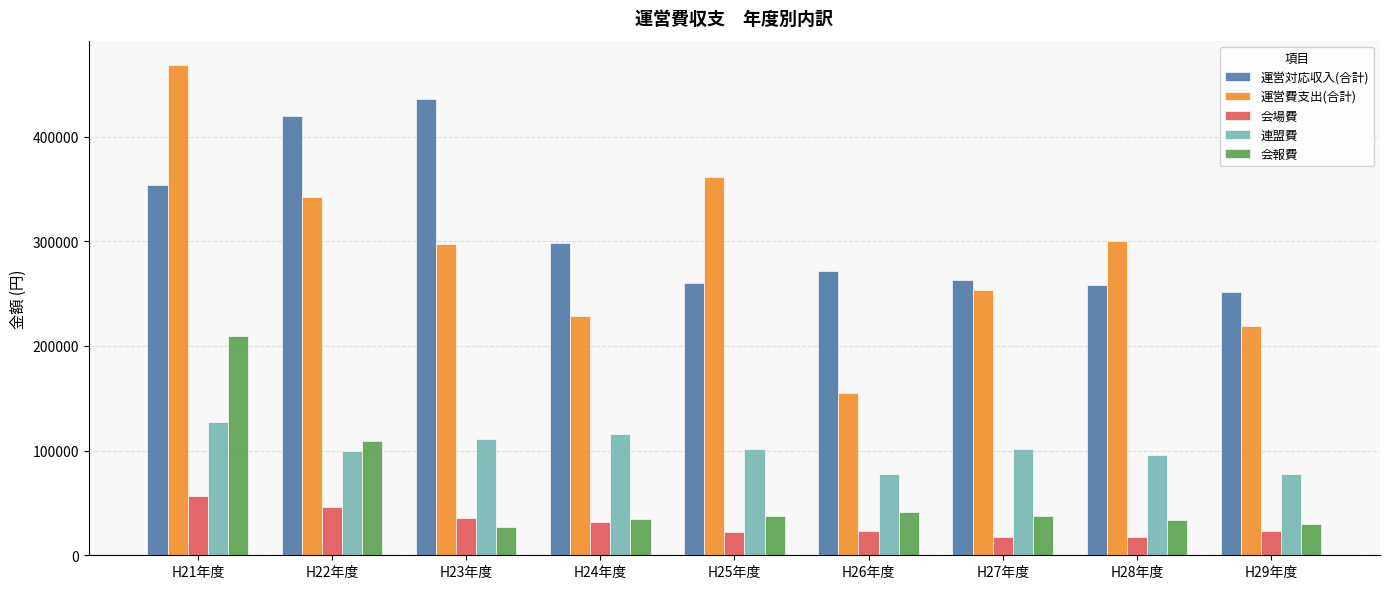

What is the greatest value displayed?

468272